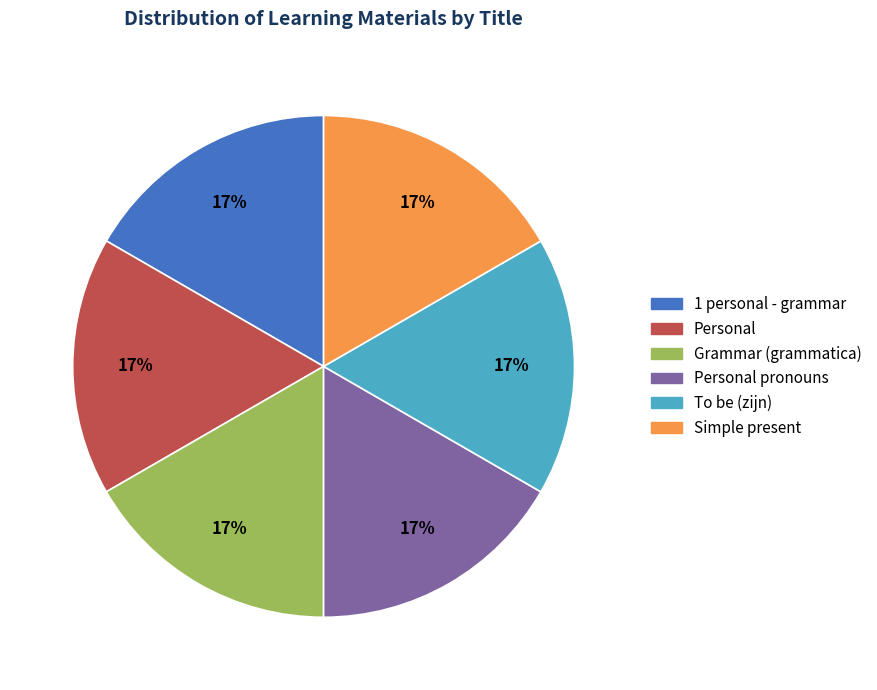

To the nearest percent, what is the average slice percentage?

17%